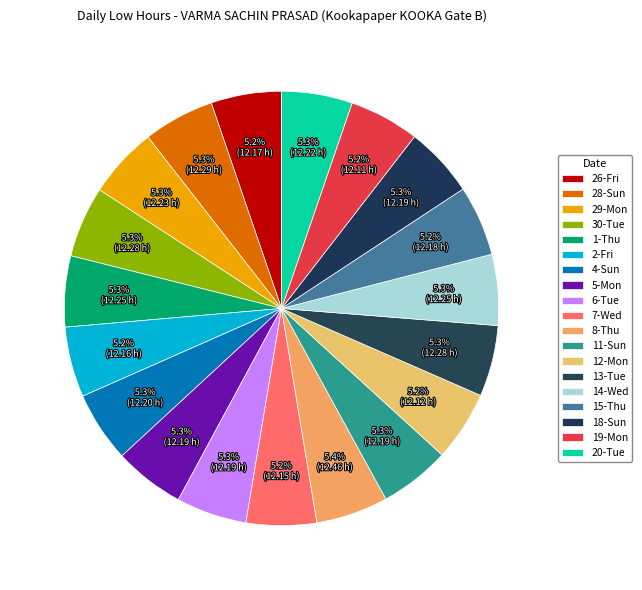

Combined, do 5-Mon and 4-Sun account for over 50%?

No